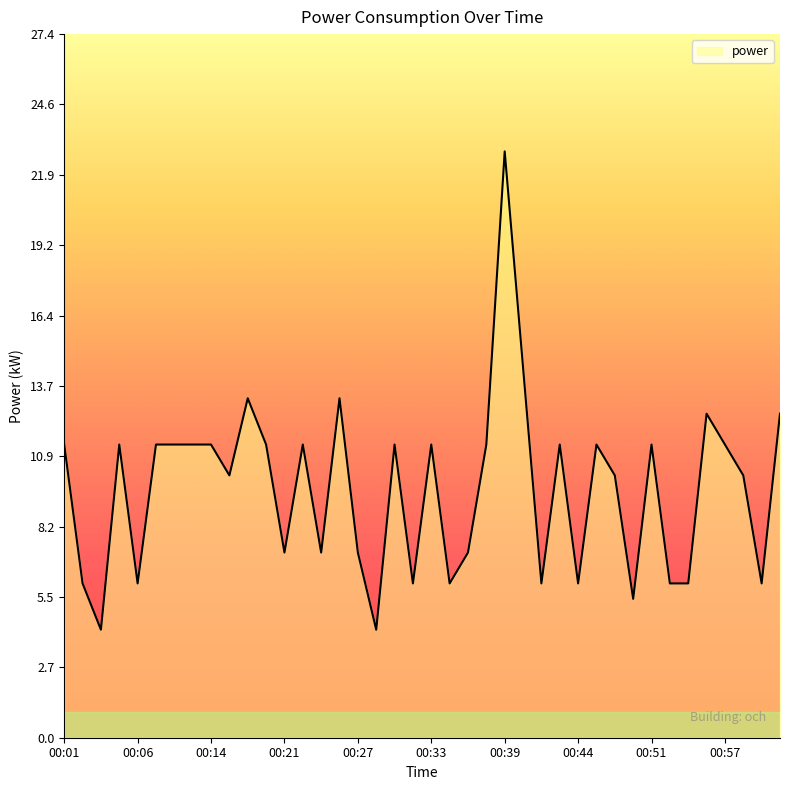

Reading left to right, extract all data points from this chart.

11.4	6.0	4.2	11.4	6.0	11.4	11.4	11.4	11.4	10.2	13.2	11.4	7.2	11.4	7.2	13.2	7.2	4.2	11.4	6.0	11.4	6.0	7.2	11.4	22.8	14.4	6.0	11.4	6.0	11.4	10.2	5.4	11.4	6.0	6.0	12.6	11.4	10.2	6.0	12.6